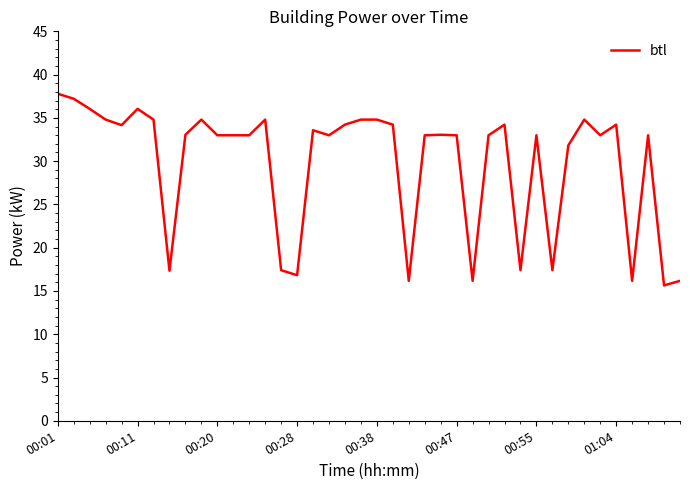

What is the maximum value shown in the chart?

37.8